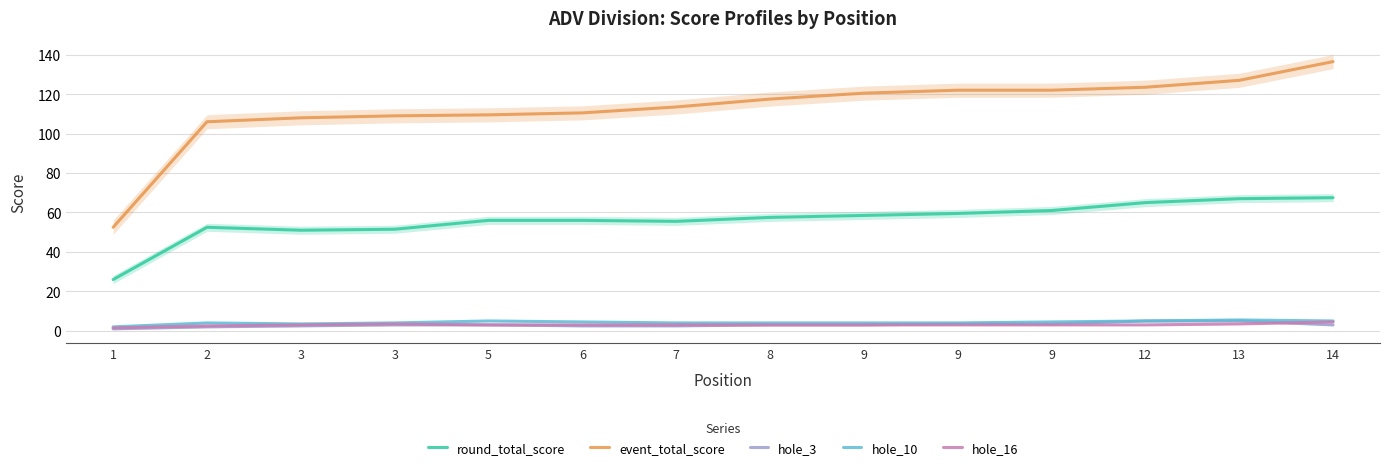

Reading left to right, extract all data points from this chart.

round_total_score: 1=26.0	2=52.5	3=51.0	3=51.5	5=56.0	6=56.0	7=55.5	8=57.5	9=58.5	9=59.5	9=61.0	12=65.0	13=67.0	14=67.5
event_total_score: 1=52.5	2=106.0	3=108.0	3=109.0	5=109.5	6=110.5	7=113.5	8=117.5	9=120.5	9=122.0	9=122.0	12=123.5	13=127.0	14=136.5
hole_3: 1=1.0	2=2.0	3=2.5	3=3.0	5=3.0	6=2.5	7=2.5	8=3.0	9=3.0	9=3.5	9=3.5	12=5.0	13=5.0	14=3.0
hole_10: 1=2.0	2=4.0	3=3.5	3=4.0	5=5.0	6=4.5	7=4.0	8=4.0	9=4.0	9=4.0	9=4.5	12=5.0	13=5.5	14=5.0
hole_16: 1=1.5	2=2.5	3=3.0	3=3.5	5=3.0	6=3.0	7=3.0	8=3.0	9=3.0	9=3.0	9=3.0	12=3.0	13=3.5	14=4.5